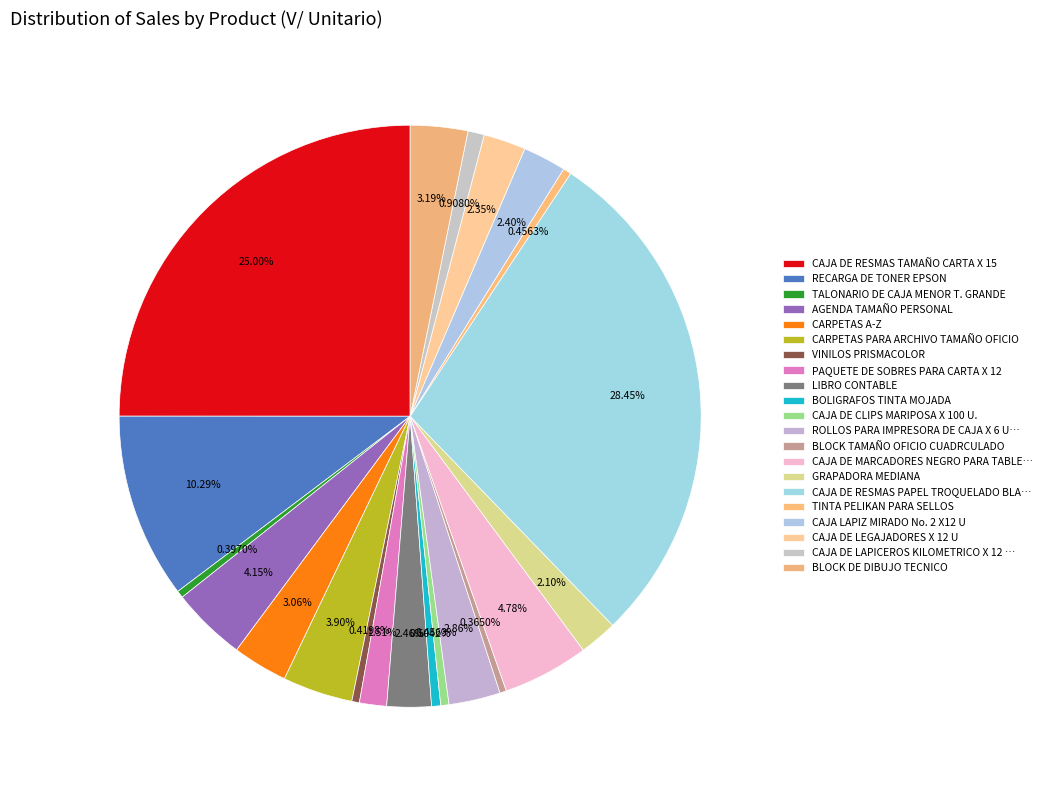

Which slice is the smallest?

BLOCK TAMAÑO OFICIO CUADRCULADO